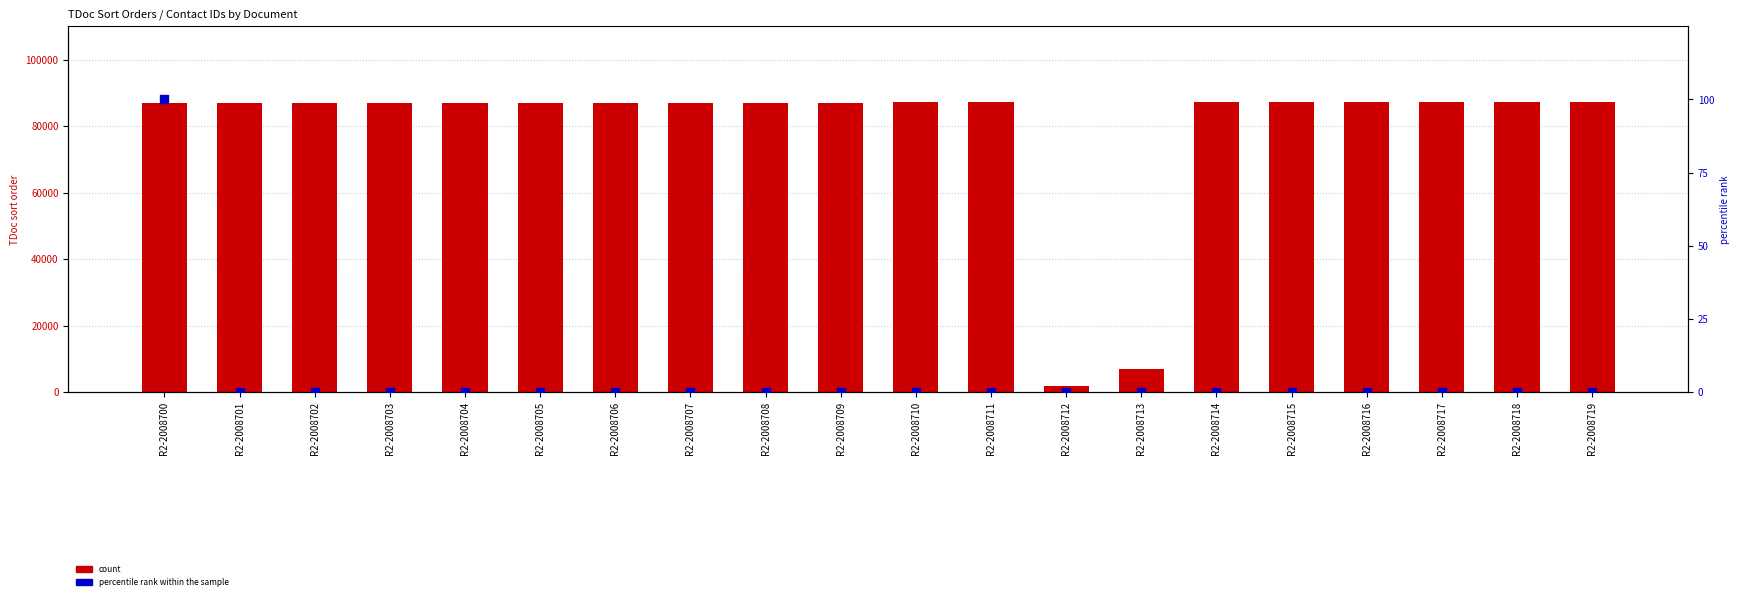

Which series contains the lowest Y value?

percentile rank within the sample